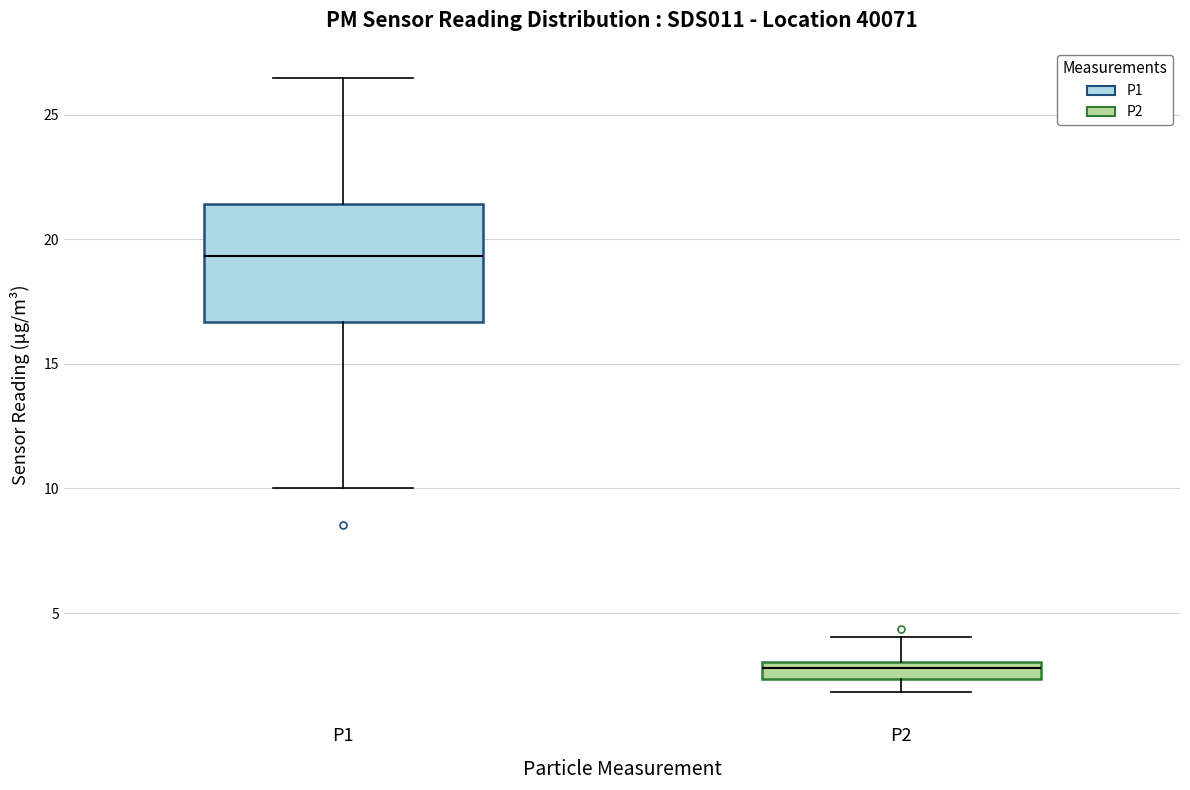

Comparing the boxes themselves (not the whiskers), which one is the tallest?

P1